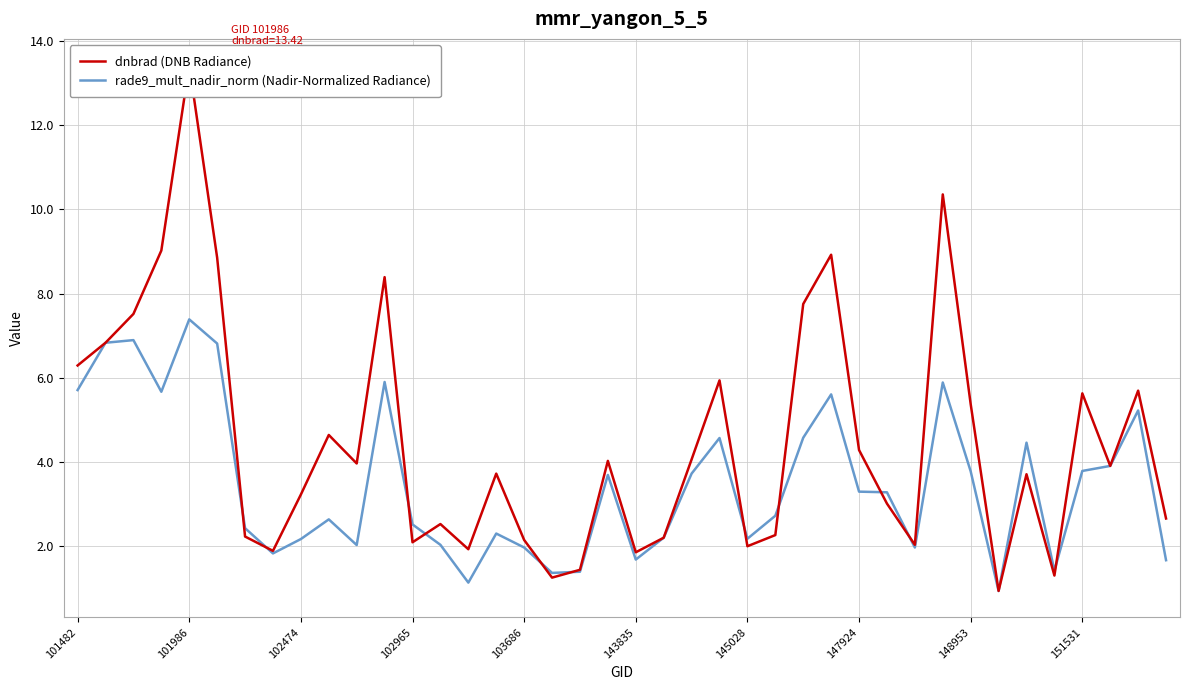

At which label does dnbrad (DNB Radiance) first exceed 3?

101482